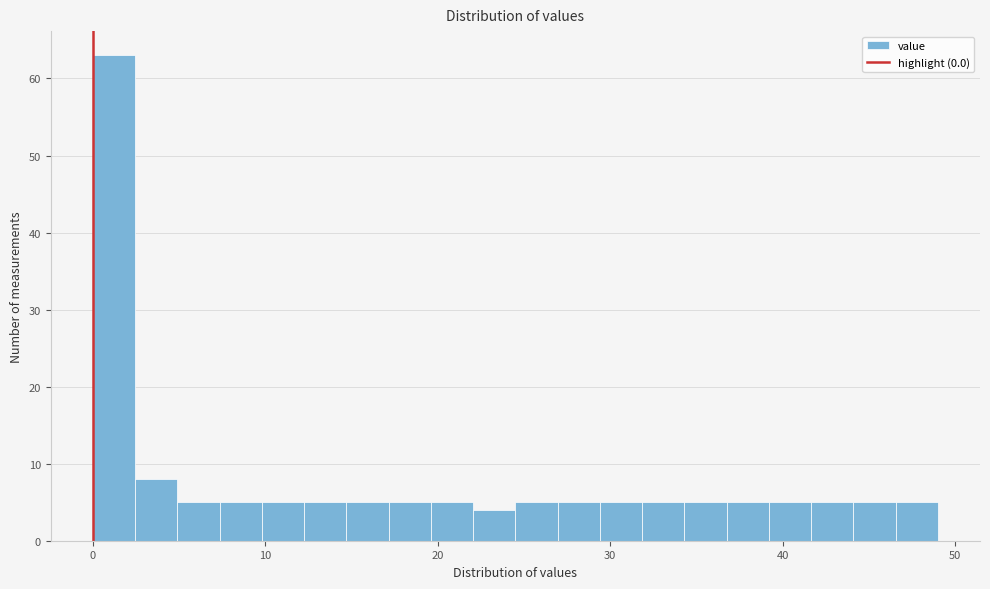

Around what value on the x-axis is the tallest bar? Give the approximate position of its centre, as read against the axis.

1